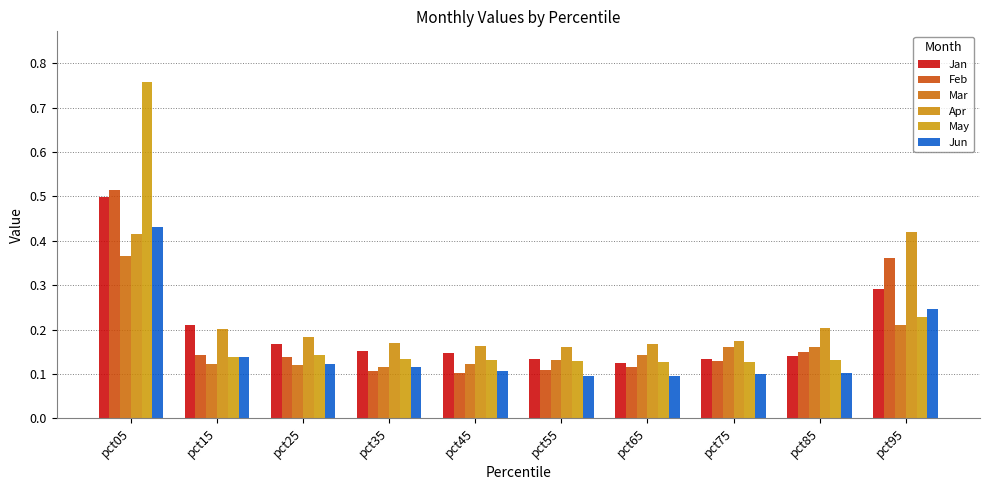

Which series changed the most between pct45 and pct65?

Jan